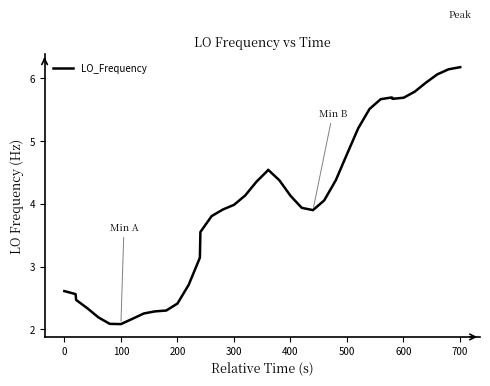

What is the greatest value displayed?

6.2